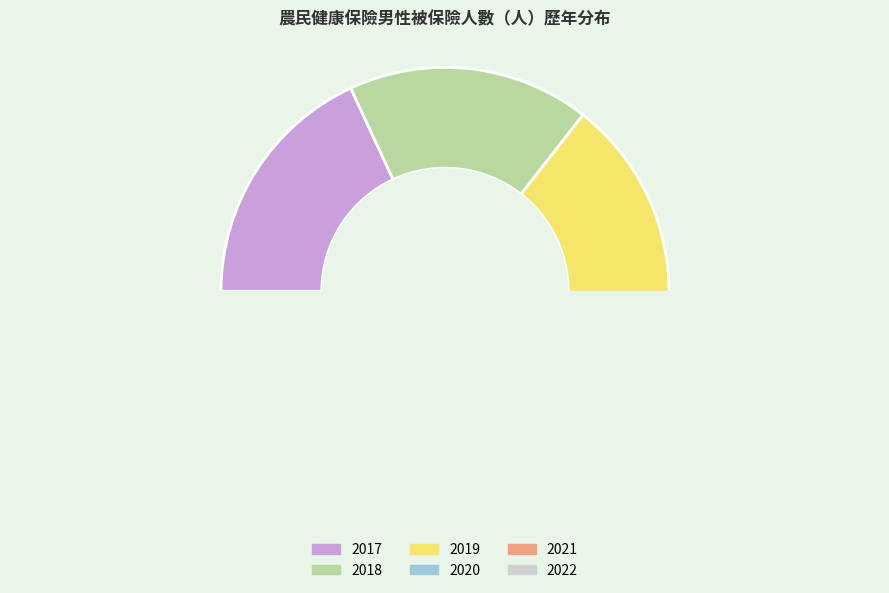

Approximately how many times larger is the value at 2019 compared to 2021?

1.1